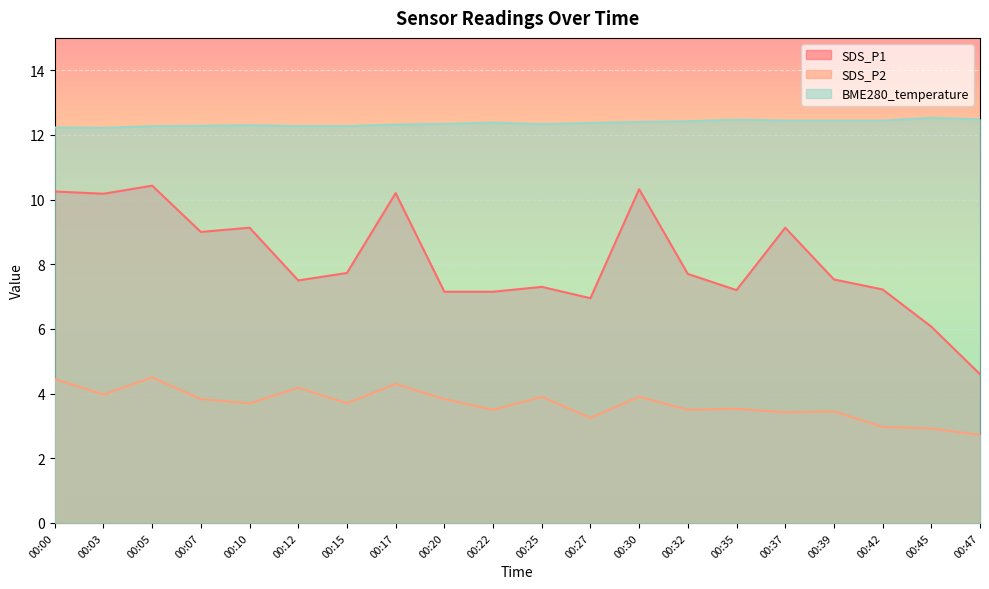

What is the difference between the maximum and minimum values in the BME280_temperature series?

0.3